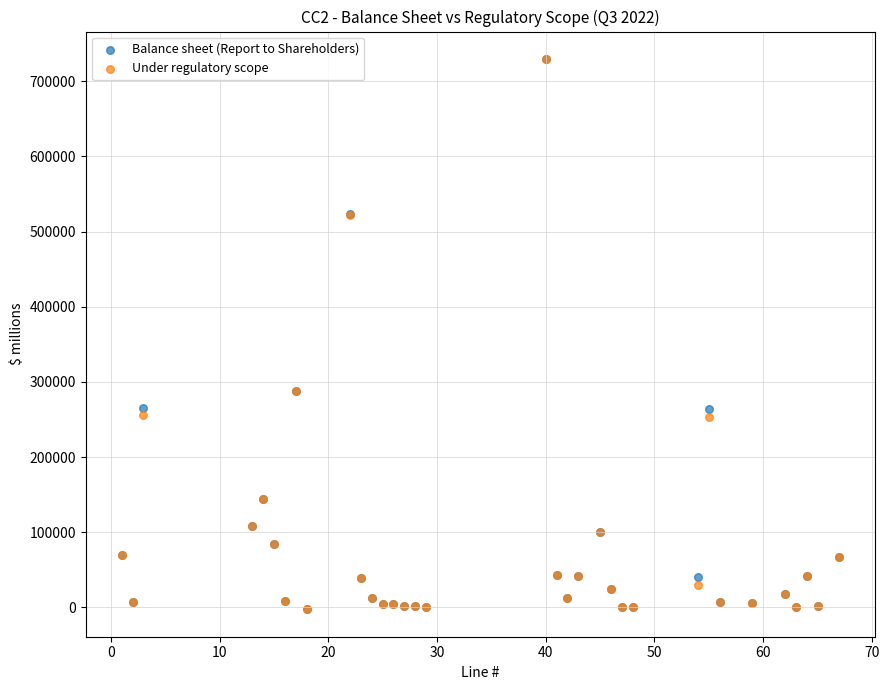

What are all the series names shown in the legend?

Balance sheet (Report to Shareholders), Under regulatory scope